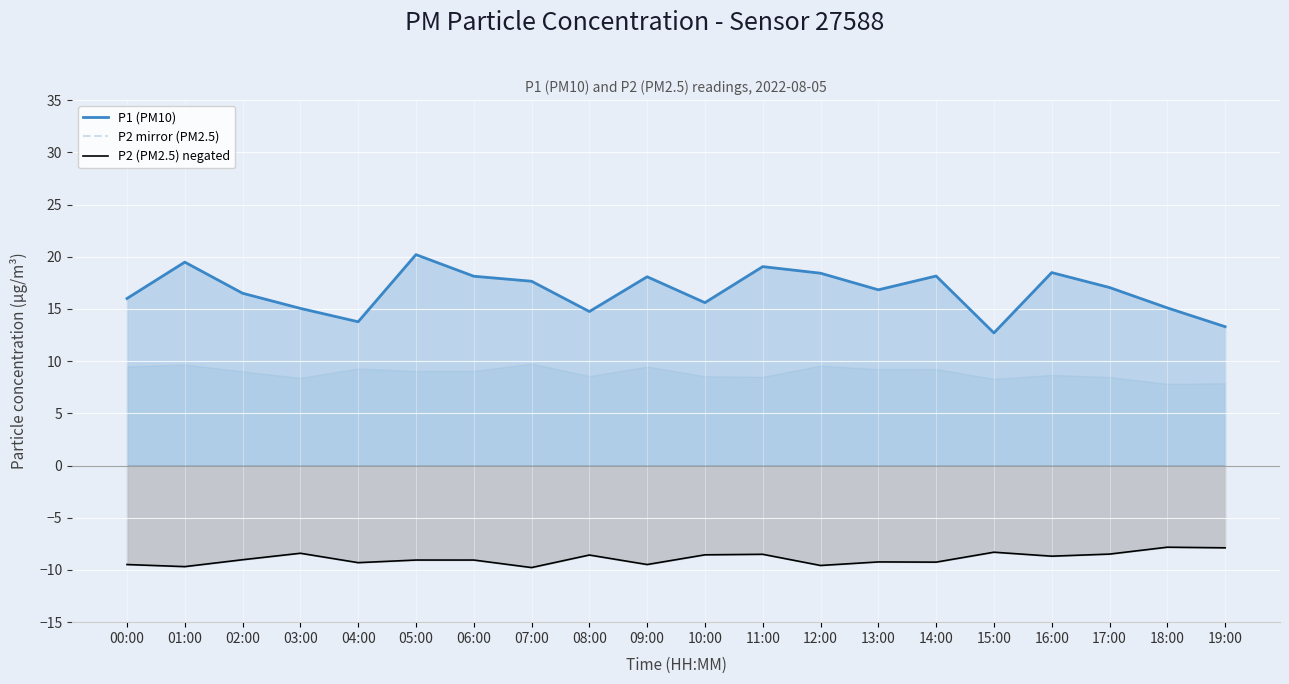

What is the sum of the P1 (PM10) values at 03:00 and 09:00?

33.1